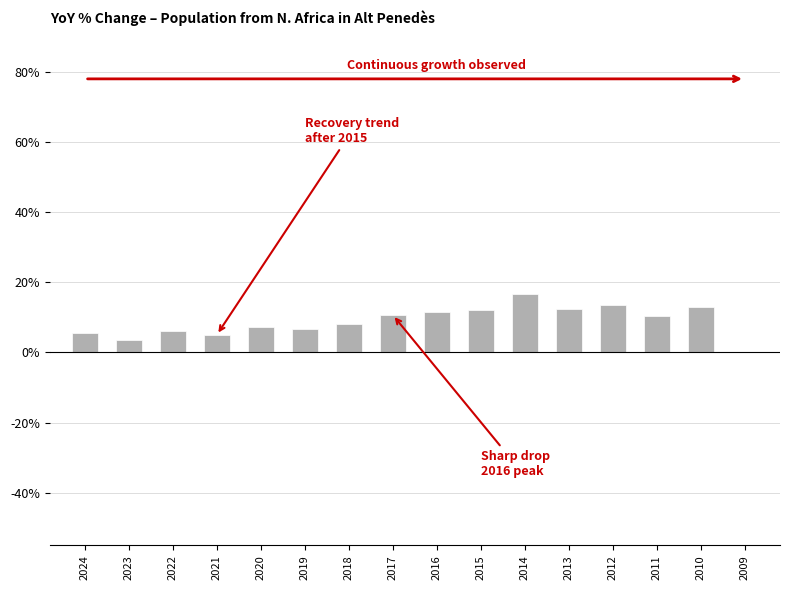

Read the value at 2018.

8.1